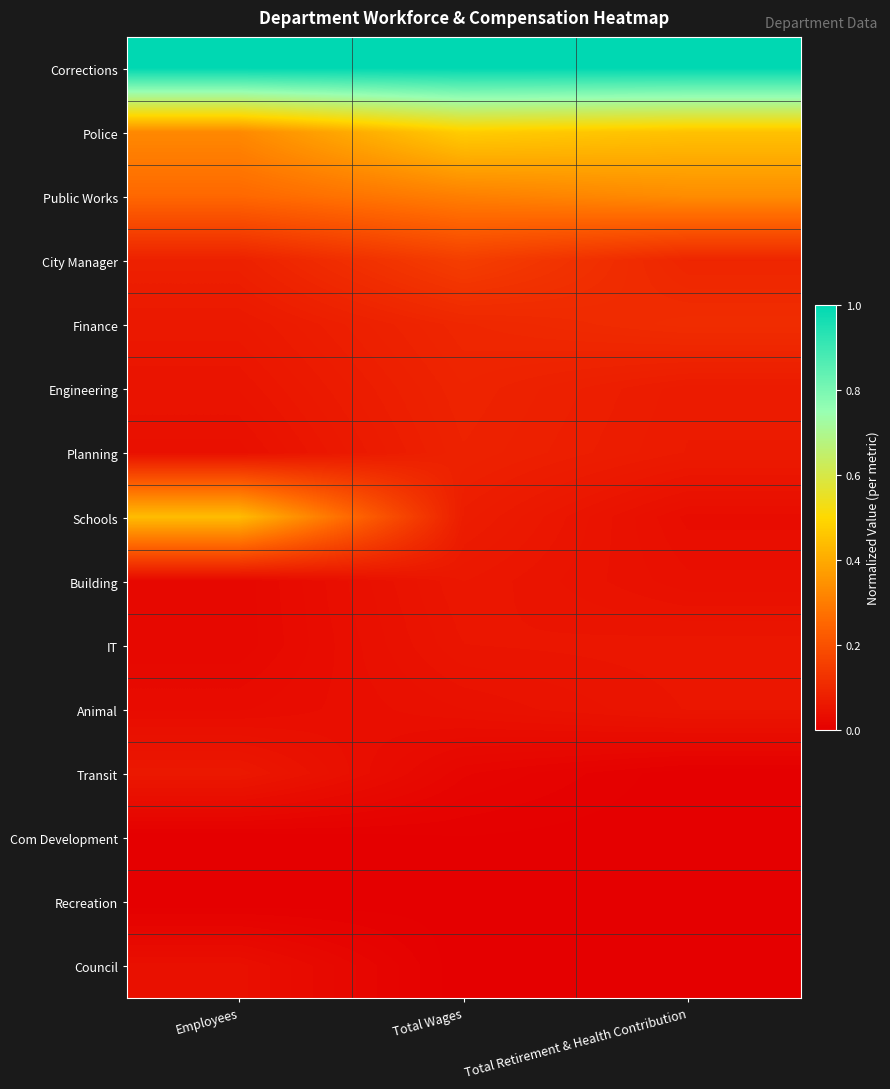

List the series in order of their peak value, lowest first.

Recreation, Com Development, Council, Animal, IT, Building, Transit, Planning, Engineering, Finance, City Manager, Public Works, Schools, Police, Corrections